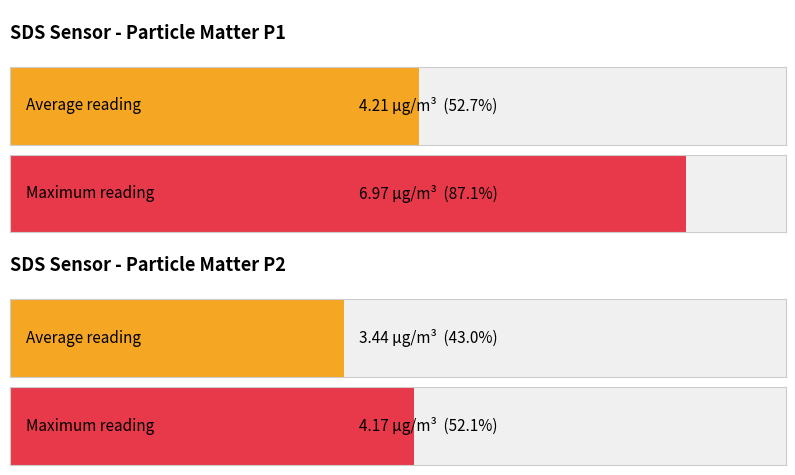

Are the bars horizontal?

Yes